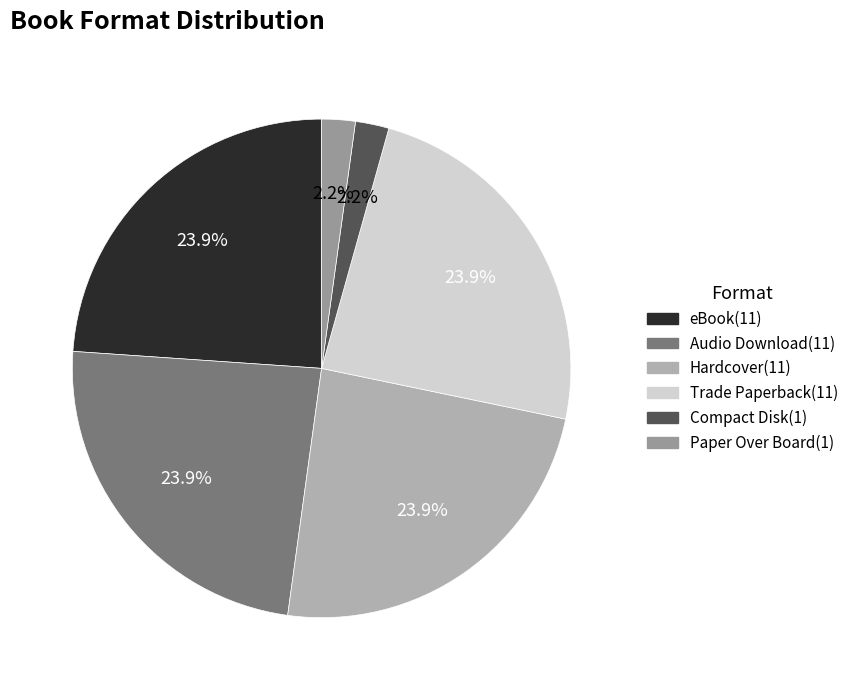

How many segments does this pie chart have?

6